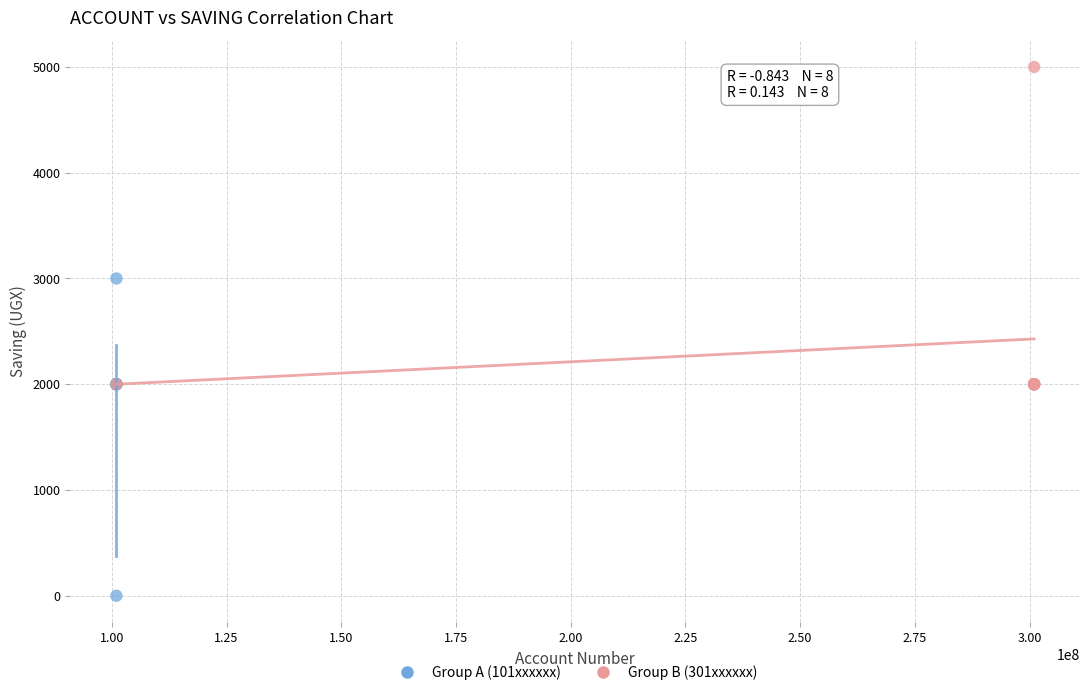

Which series reaches the maximum Y coordinate?

Group B (301xxxxxx)